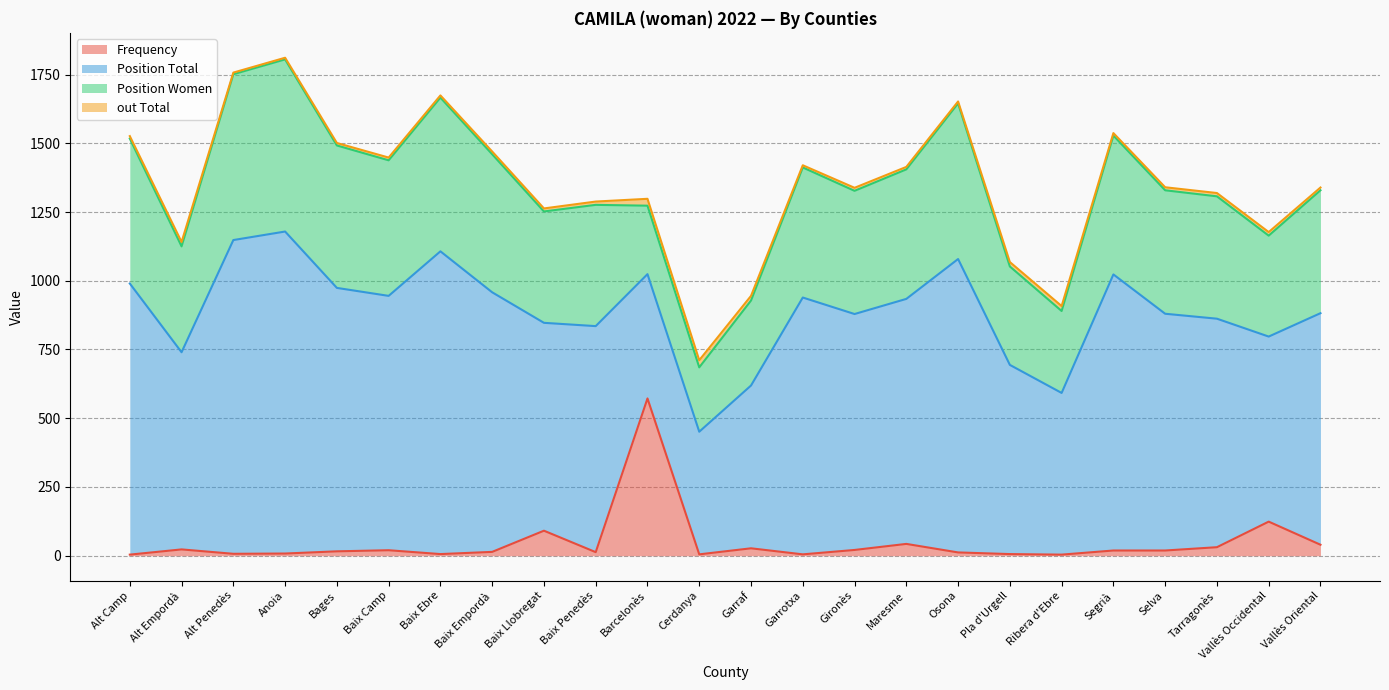

What is the difference between the second highest and second lowest values in the out Total series?

19